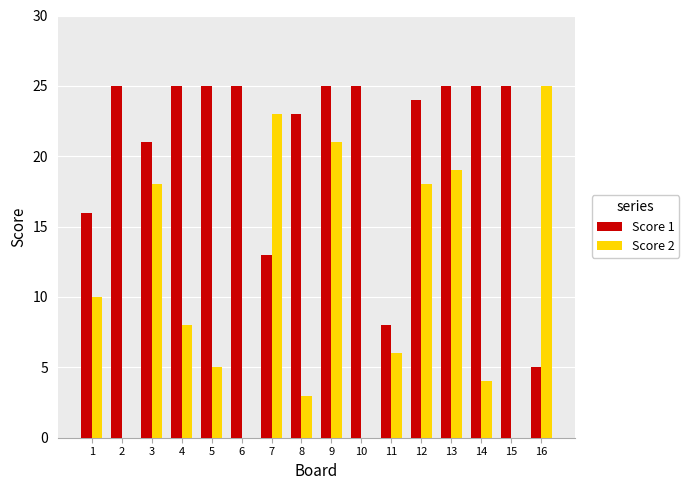

Is the value of Score 2 at 10 greater than the value of Score 1 at 2?

No